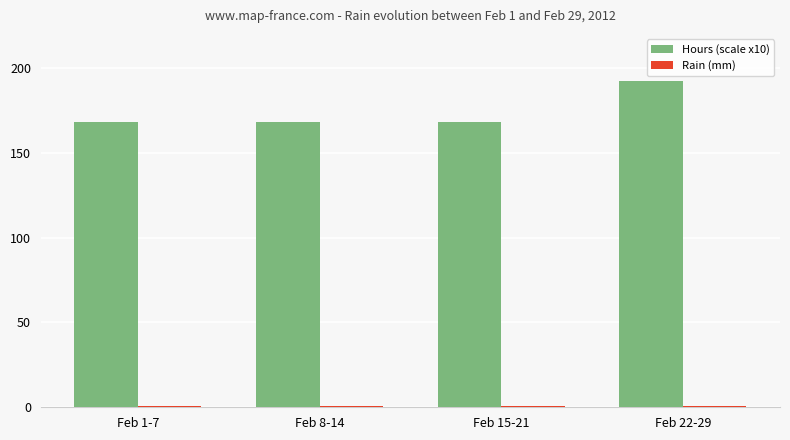

At which category is the sum across all series the highest?

Feb 22-29